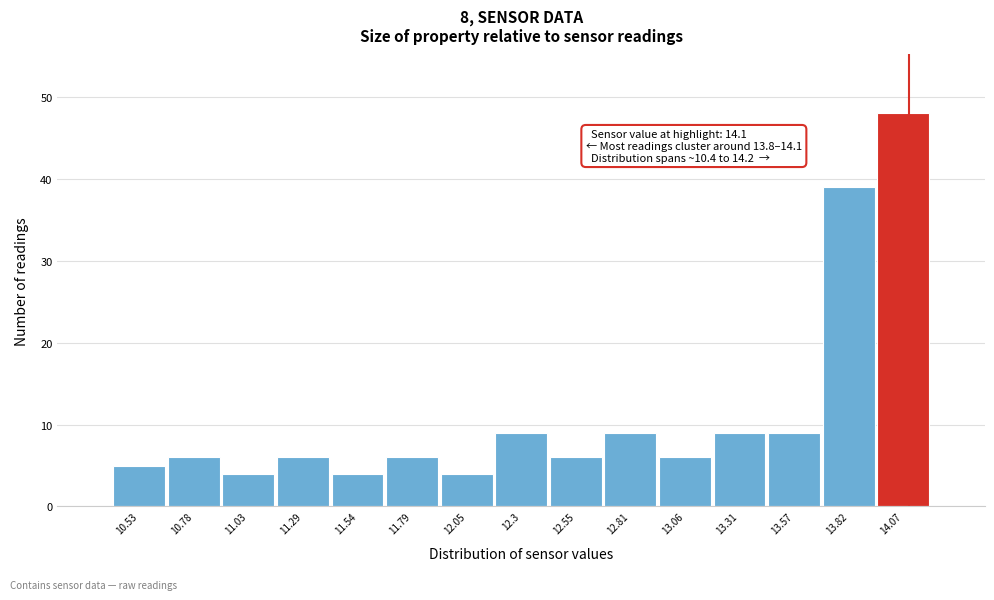

Which range on the x-axis has the tallest bar?

13.95 to 14.20